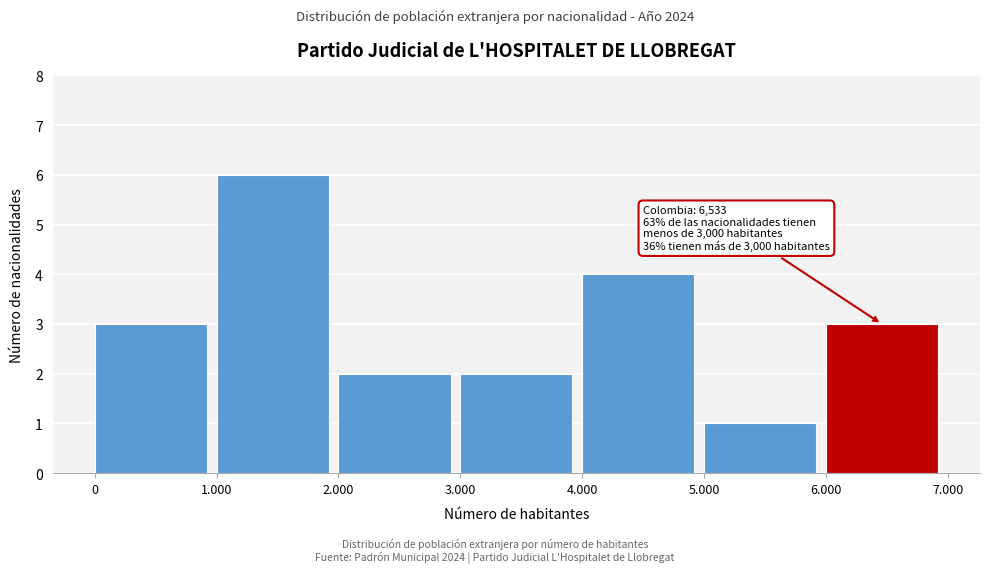

Reading left to right, transcribe all the data shown in this chart.

0=3	1.000=6	2.000=2	3.000=2	4.000=4	5.000=1	6.000=3